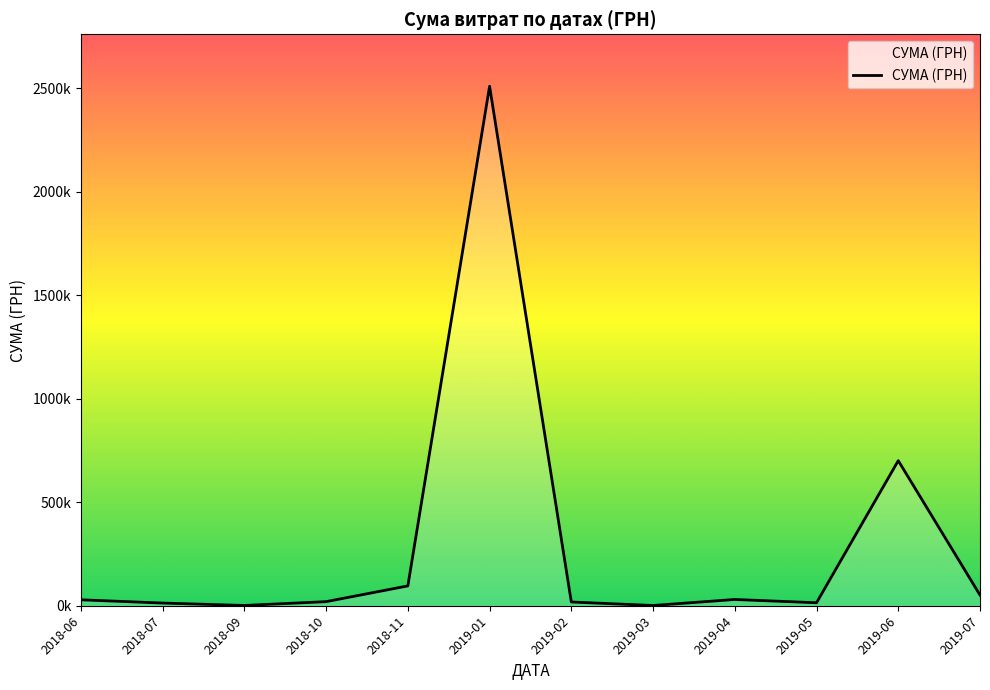

List the labels in order of value, smallest first.

2019-03, 2018-09, 2018-07, 2019-05, 2019-02, 2018-10, 2018-06, 2019-04, 2019-07, 2018-11, 2019-06, 2019-01